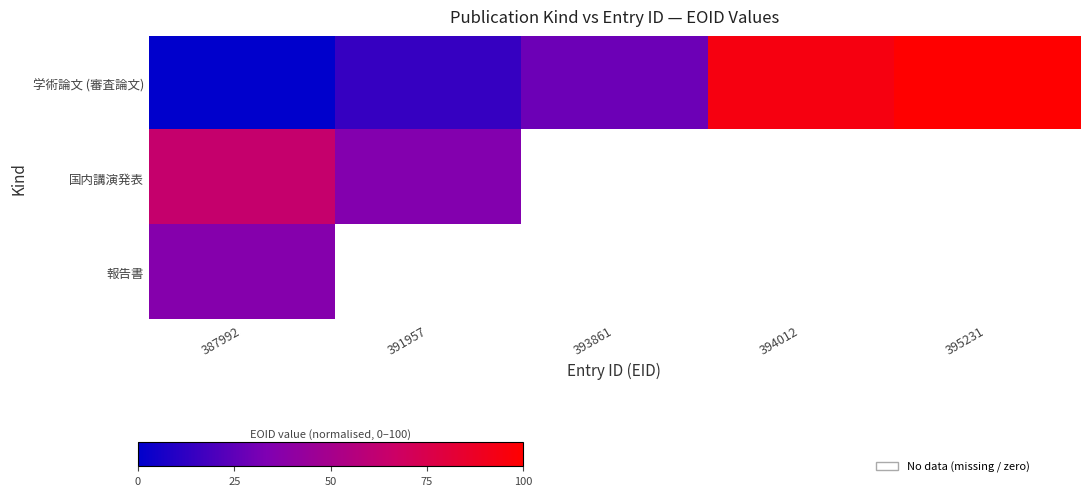

Count the number of categories in the chart.

5